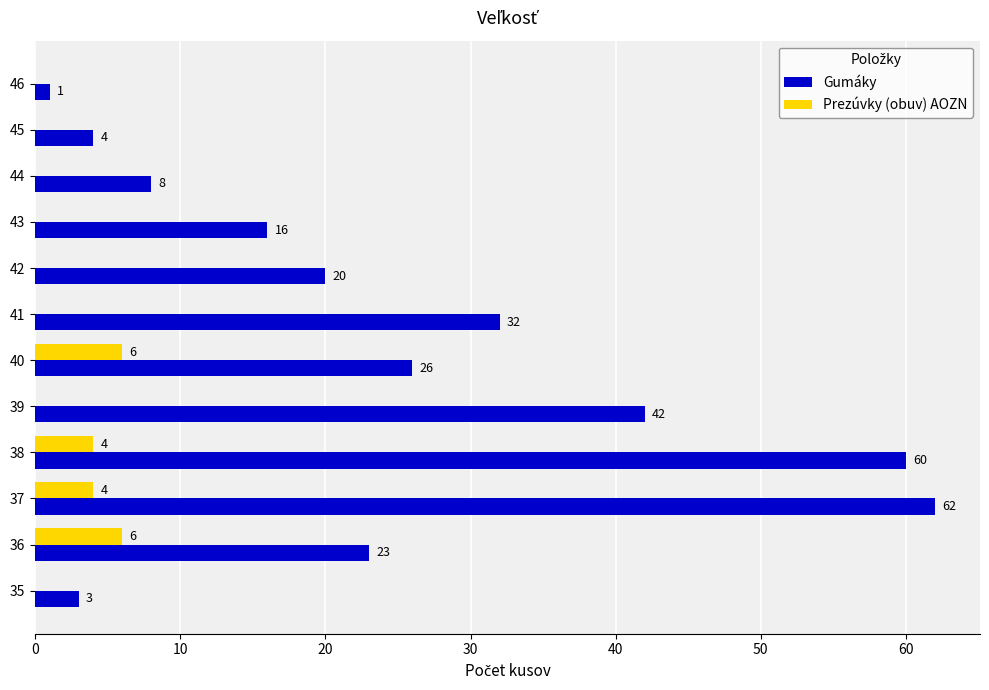

Is the value of Gumáky at 35 greater than the value of Prezúvky (obuv) AOZN at 37?

No